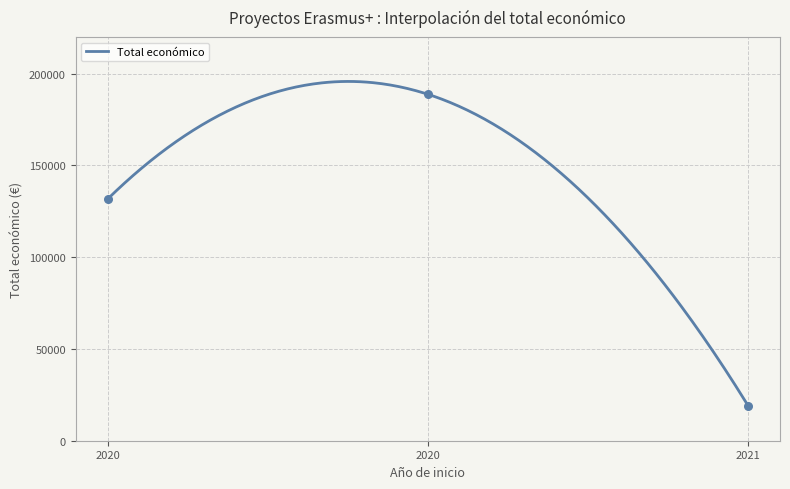

What is the ratio of the value at 2020 to the value at 2020?

1.4